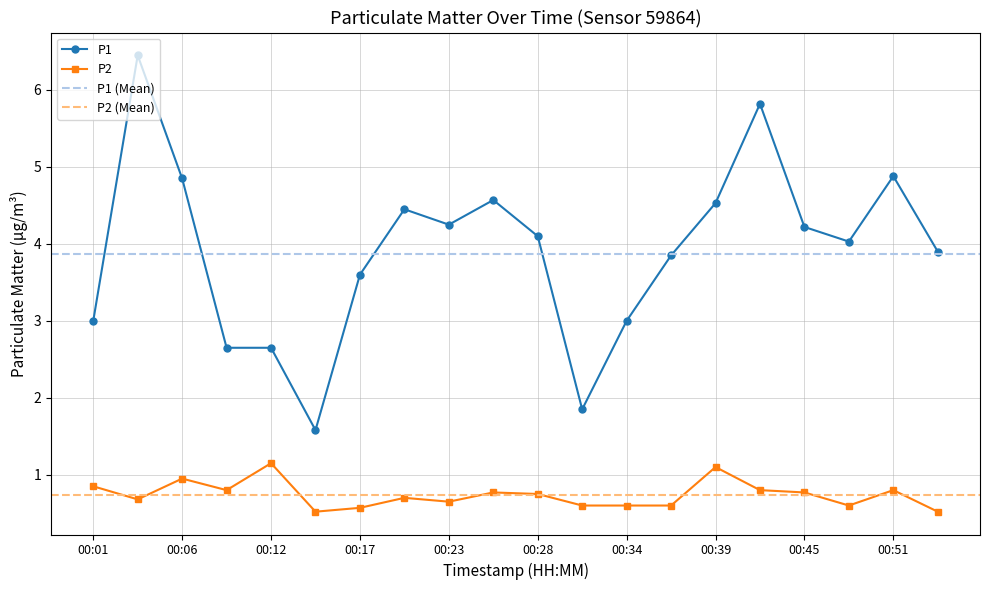

True or false: P1 has more than 1 points higher than both neighbors.

True